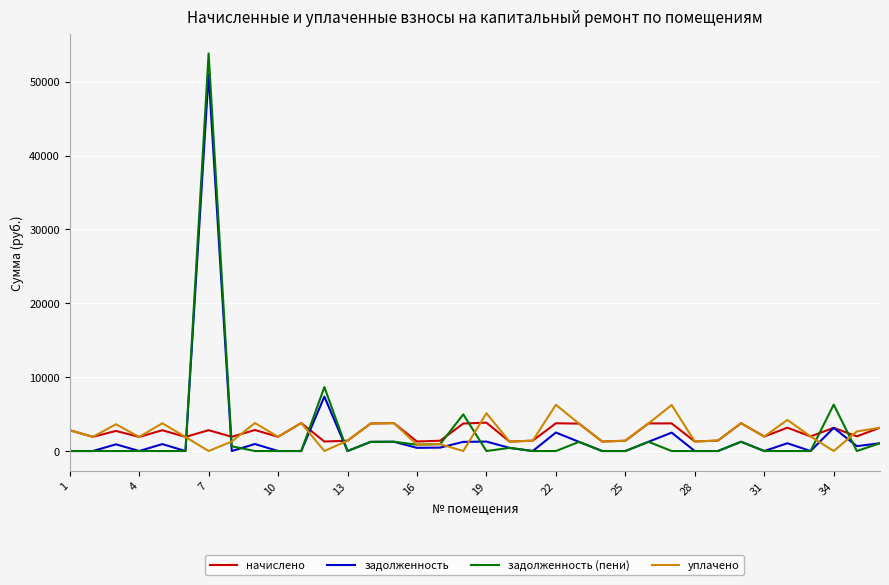

At how many categories does at least one series exceed 51615?

1